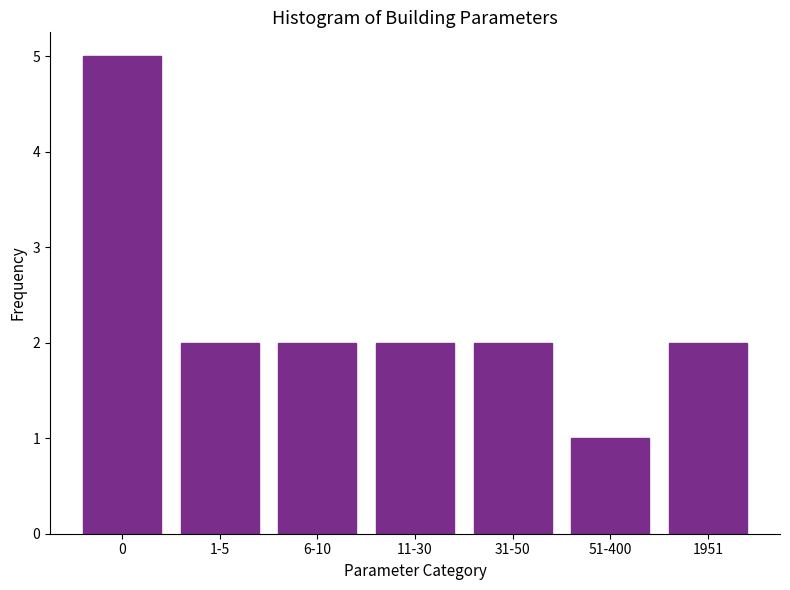

Reading left to right, what are all the values shown in this chart?

5	2	2	2	2	1	2